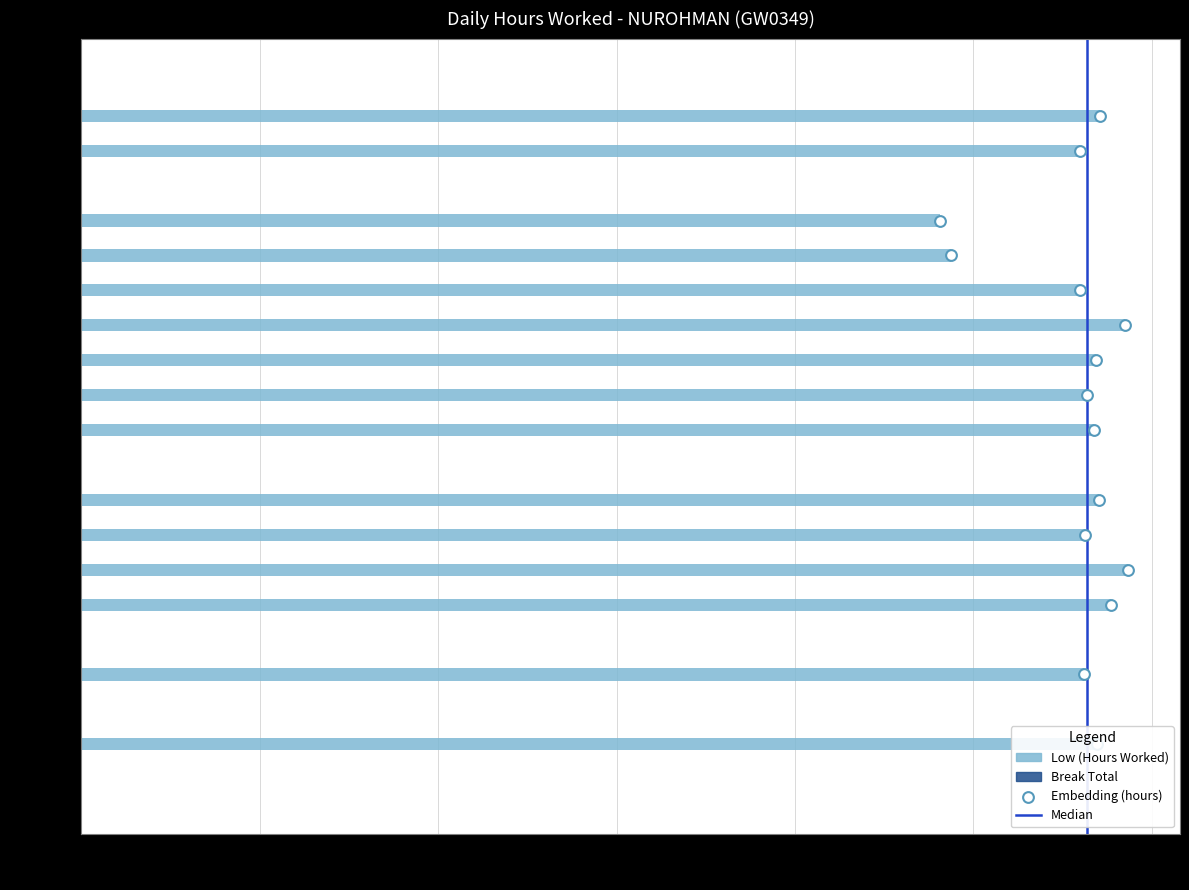

What is the change in value from 10-Fri to 16-Thu?

-11.2